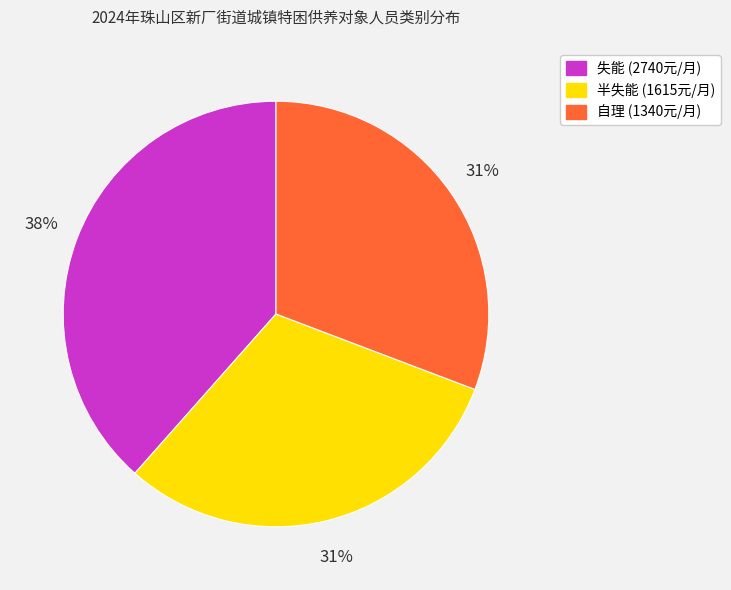

To the nearest percent, what is the combined percentage of 失能 and 自理?

69%